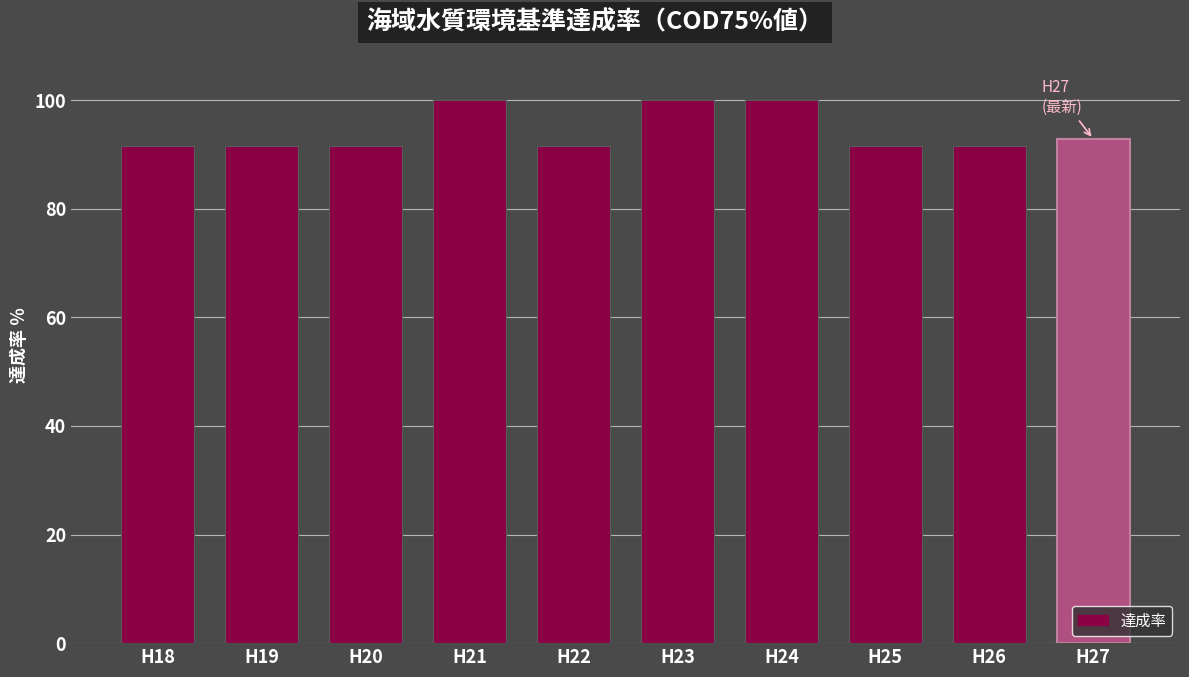

Is it true that the value at H18 is 91.7?

True